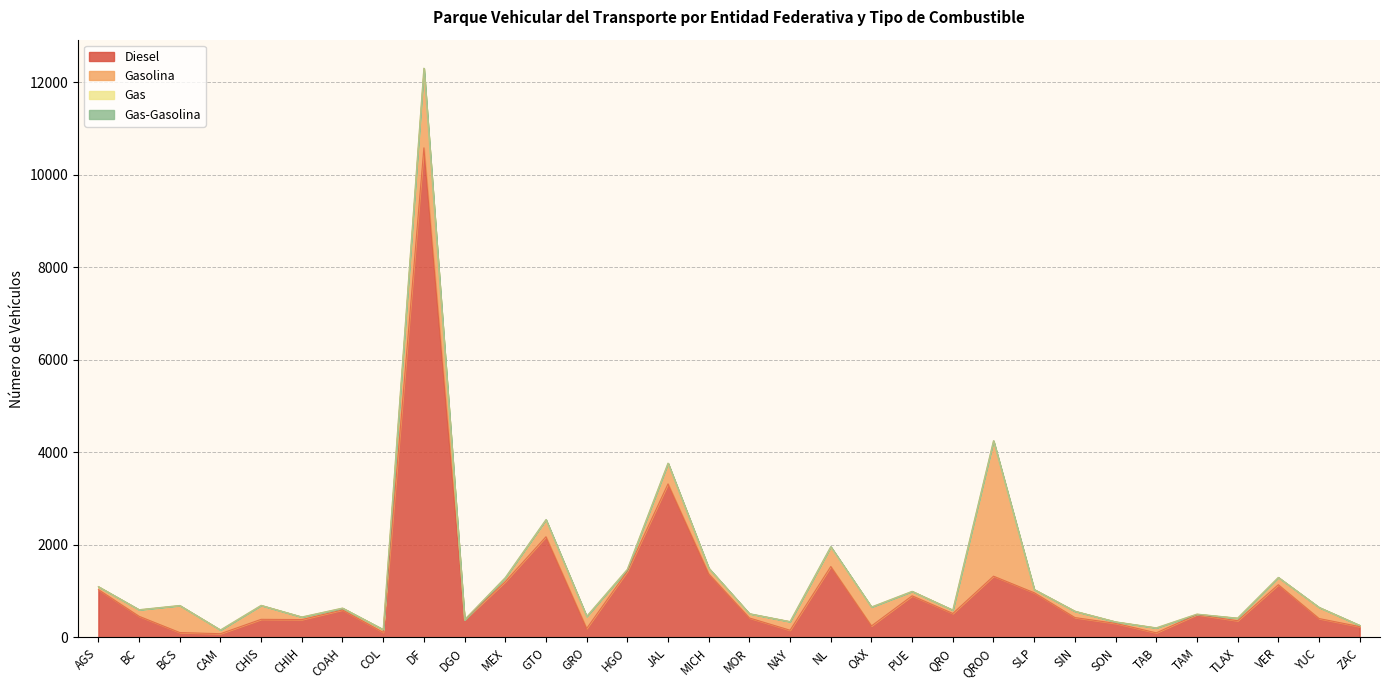

What is the sum of the Gas-Gasolina values at TLAX and JAL?

3